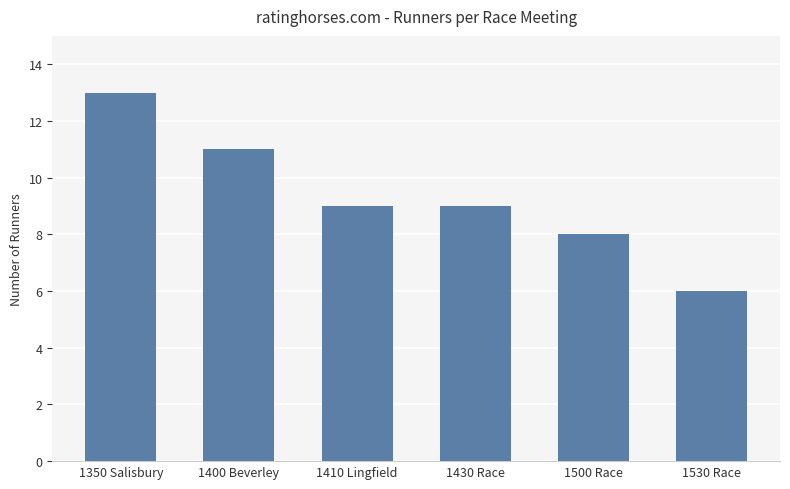

What is the average value?

9